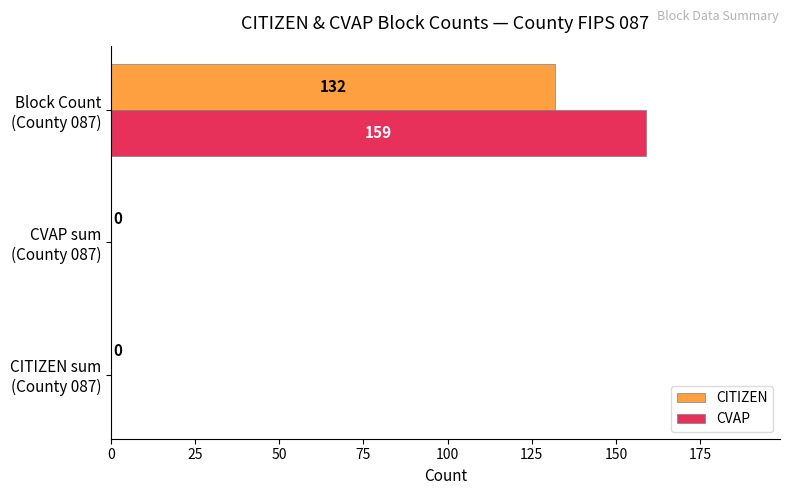

Which series has the largest total across all categories?

CVAP